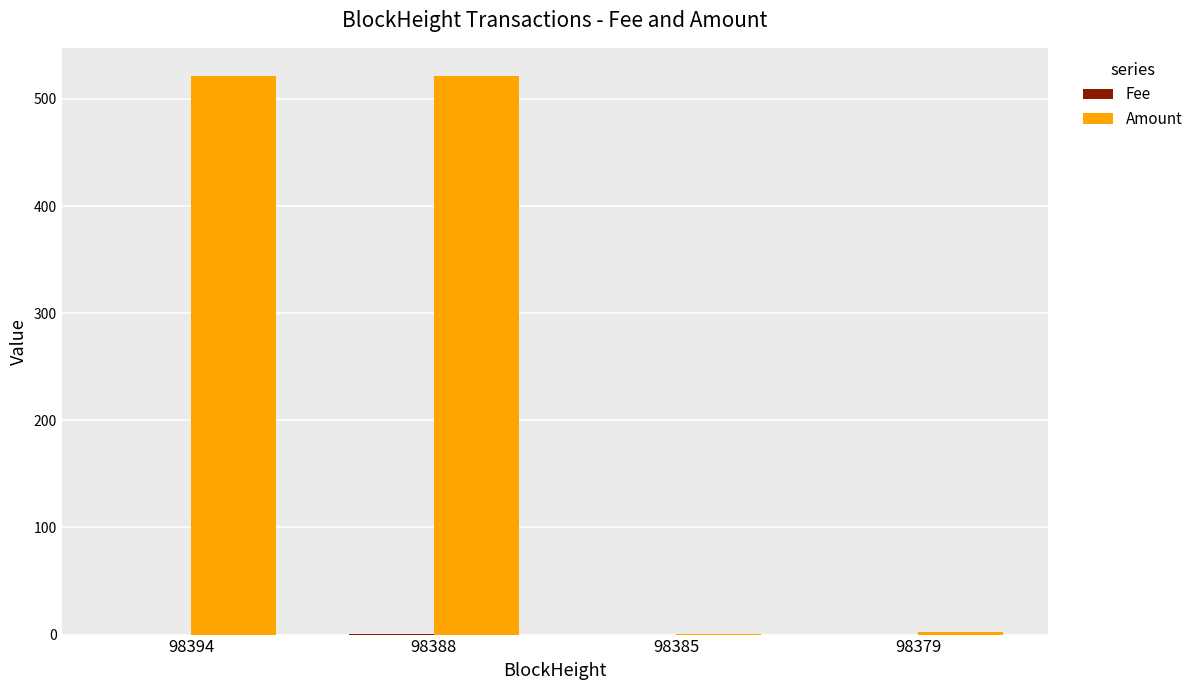

Between 98394 and 98379, which series saw the biggest shift?

Amount